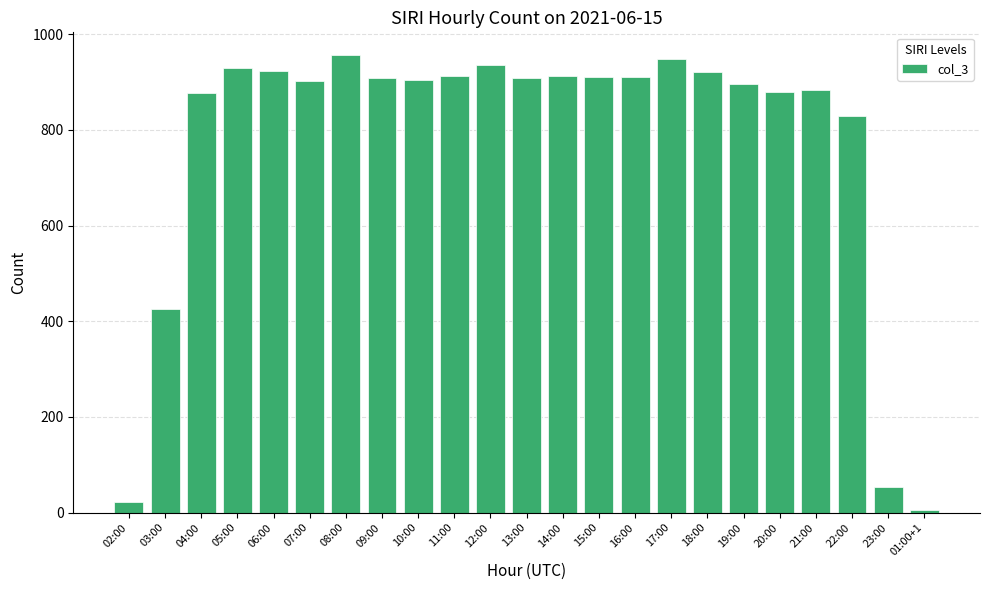

What is the sum of all values?

17757